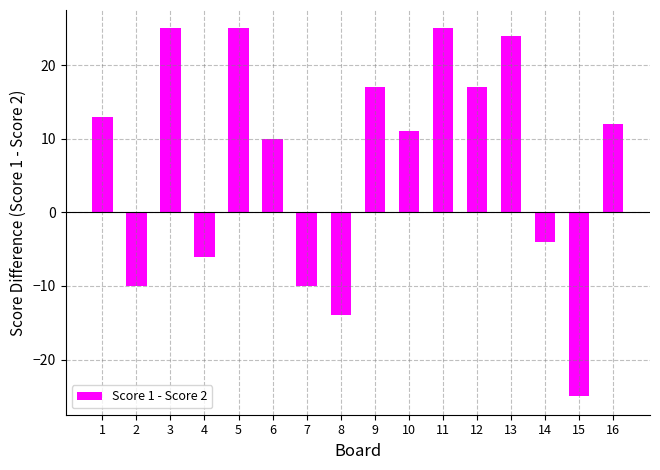

How many bars are there in total?

16